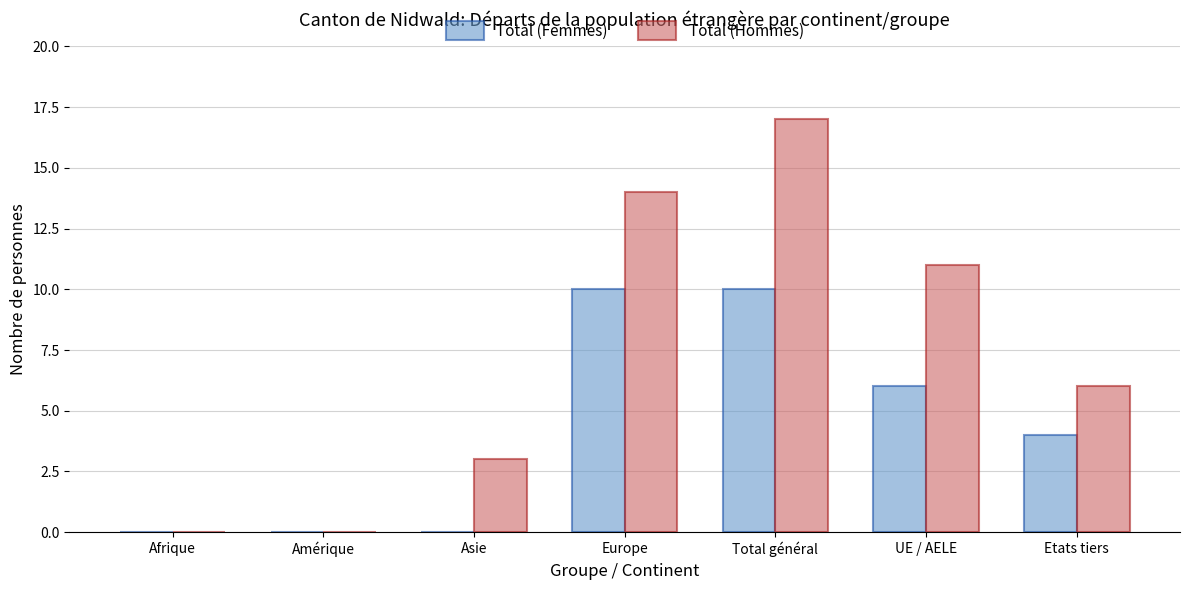

Which series changed the most between Afrique and UE / AELE?

Total (Hommes)